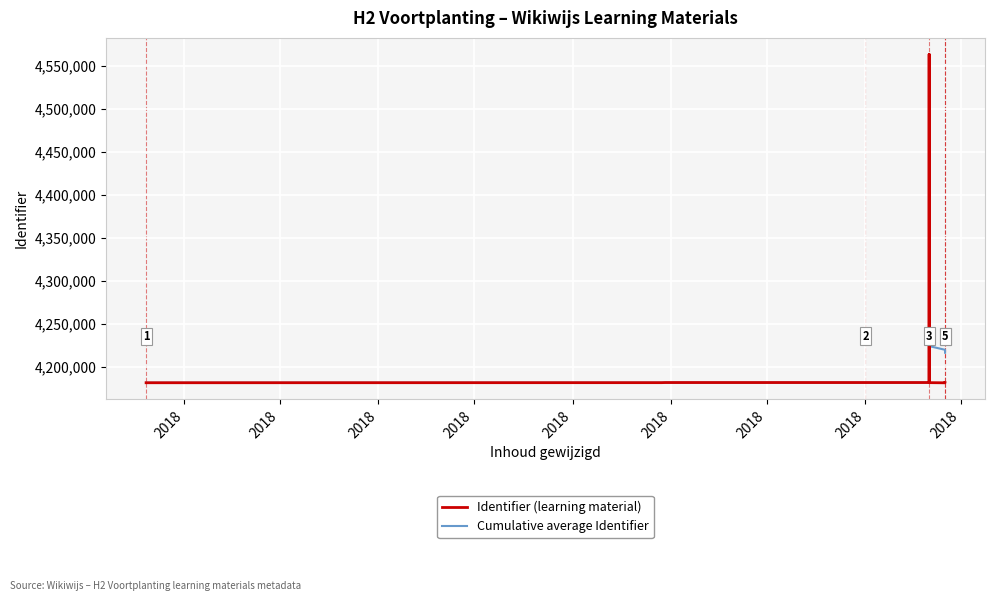

True or false: Identifier (learning material) has a value of 4563905.0 at 2018.

True